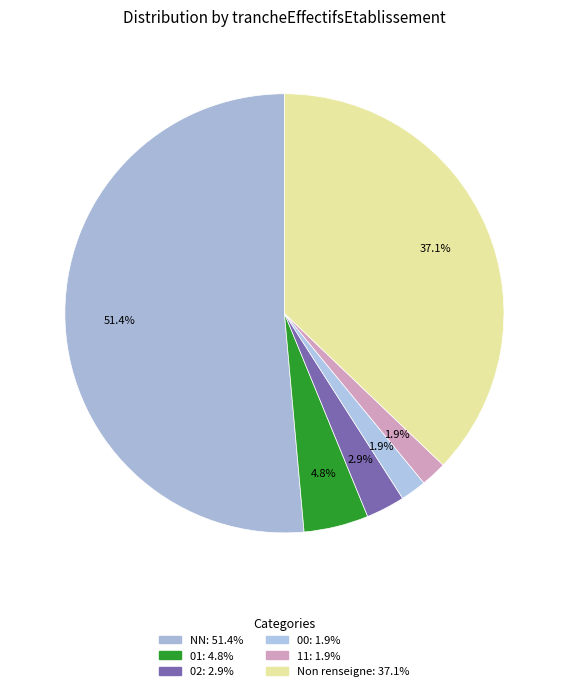

How many slices are in this pie chart?

6